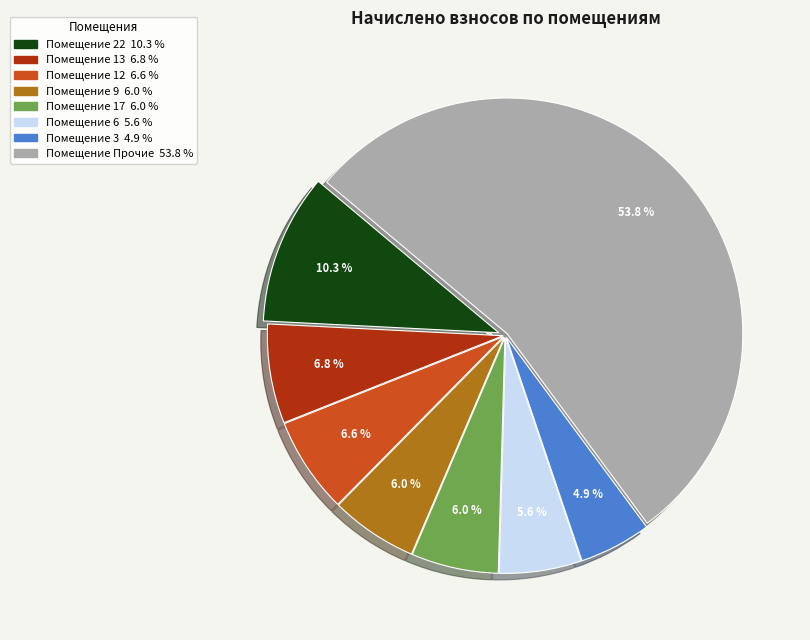

Is there any slice that represents more than half of the pie?

Yes